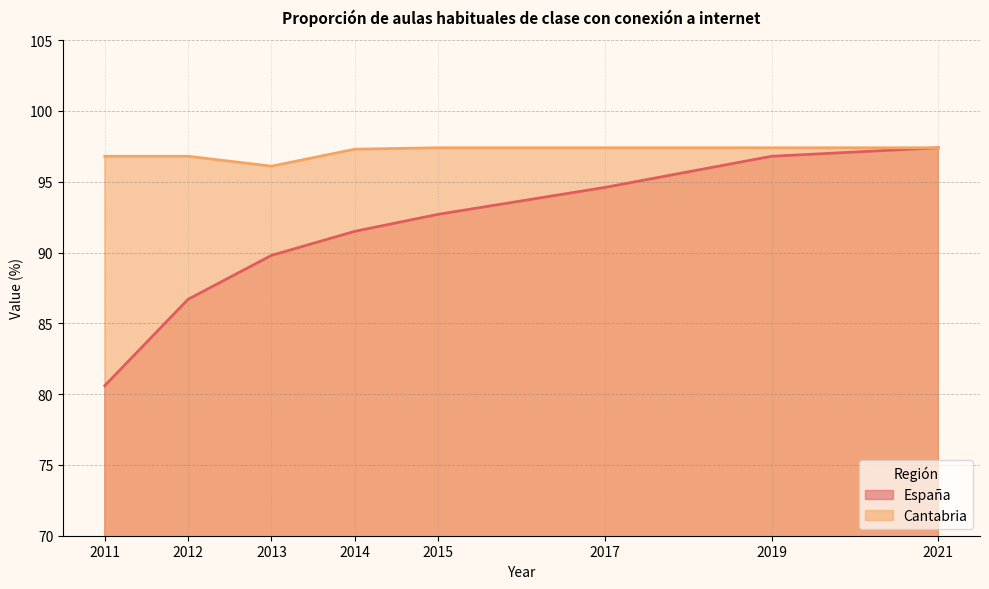

Which category has the lowest value in the España series?

2011